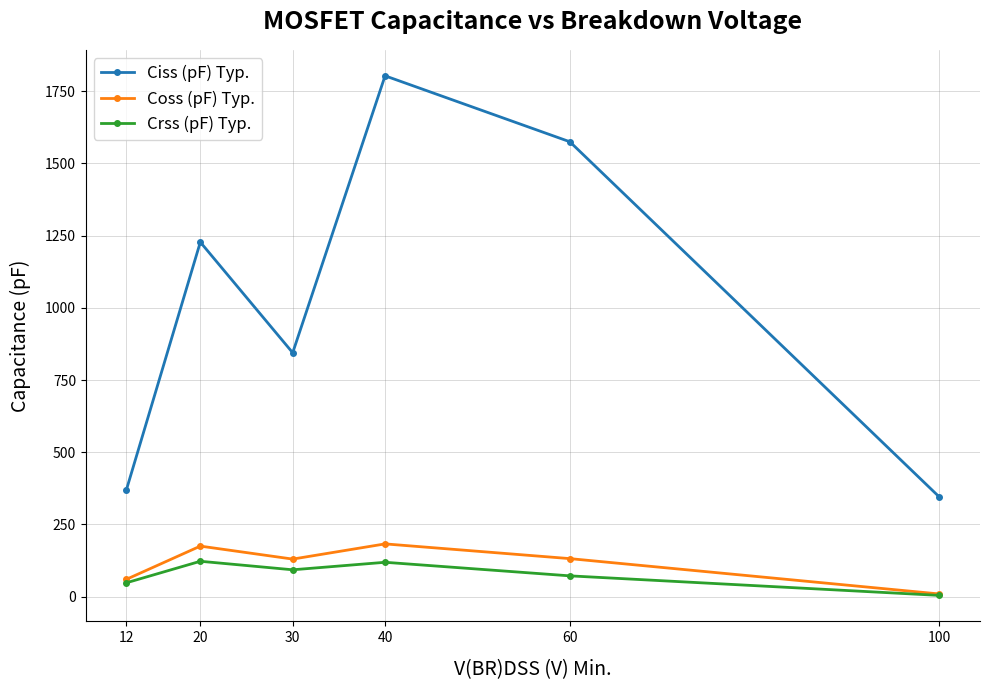

Is the value of Crss (pF) Typ. at 30 greater than the value of Coss (pF) Typ. at 12?

Yes